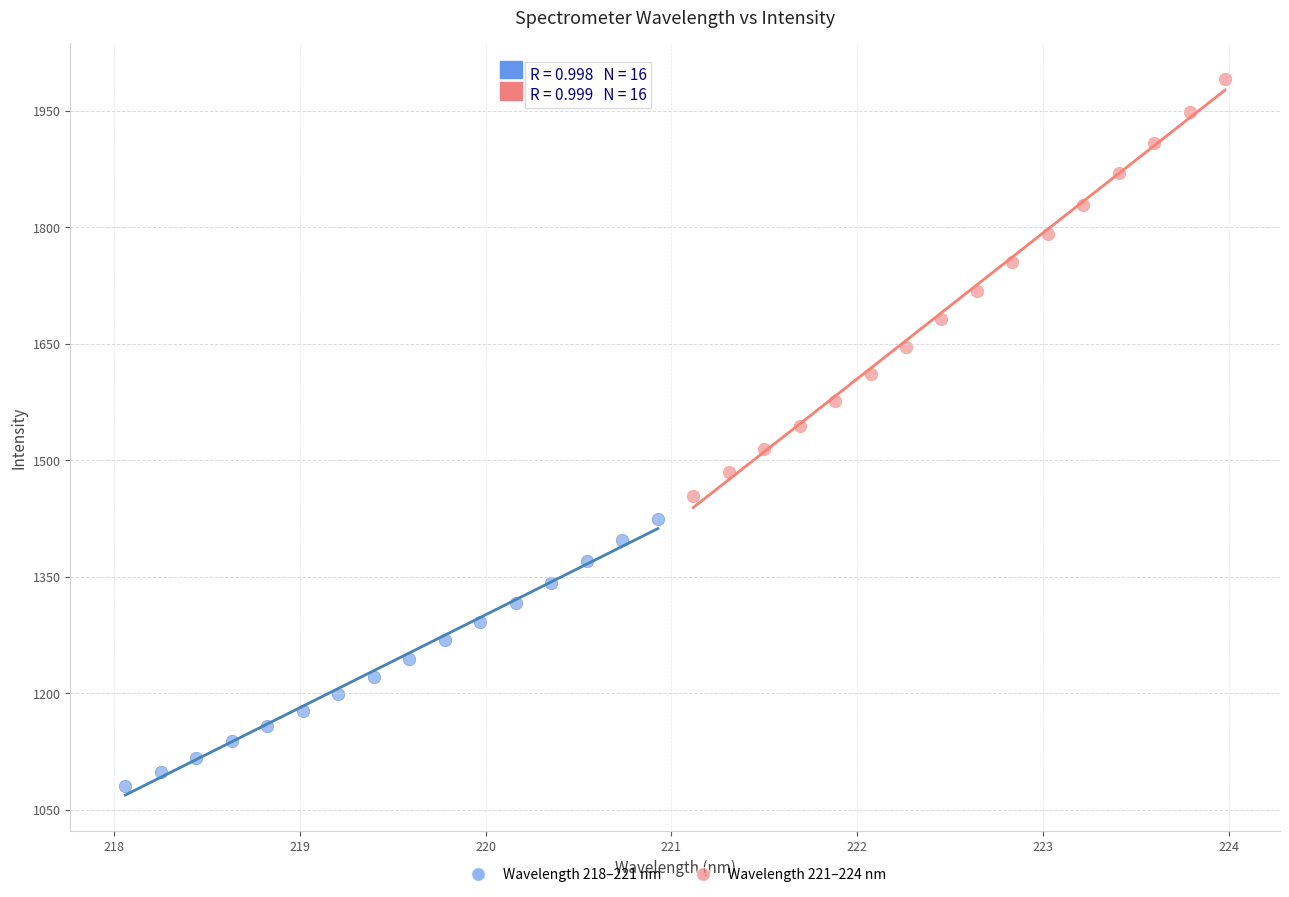

Which series contains the highest Y value?

Wavelength 221–224 nm